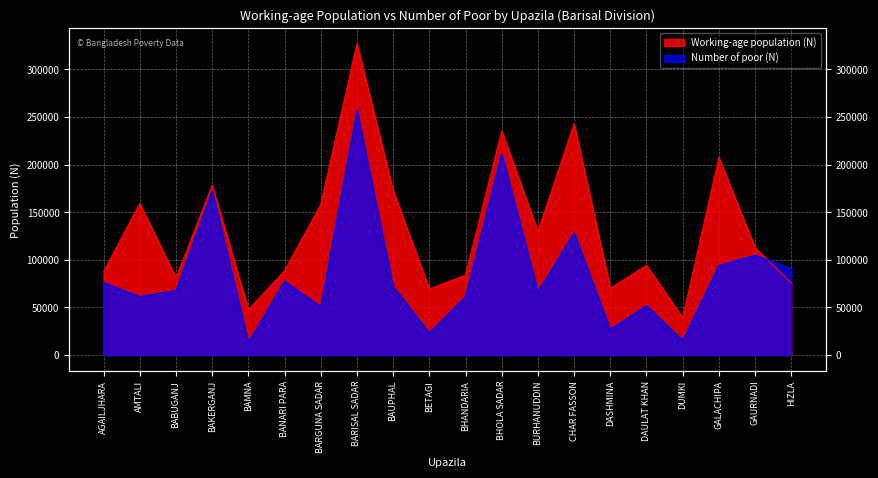

True or false: Working-age population (N) has more than 0 interior local peaks.

True